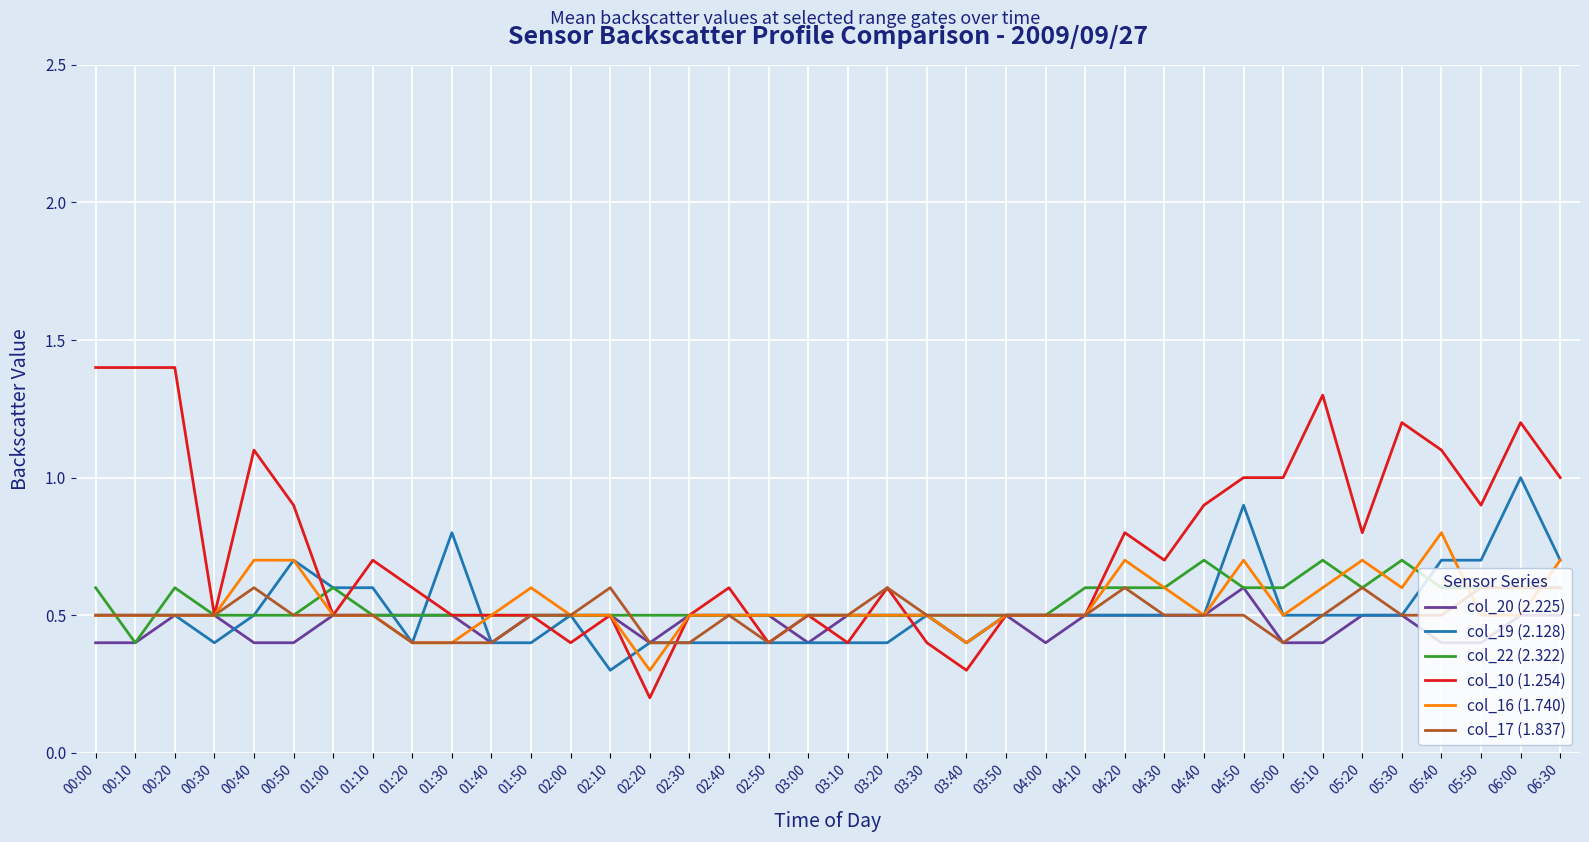

The col_19 (2.128) series shows 1.2 at 00:50. True or false?

False